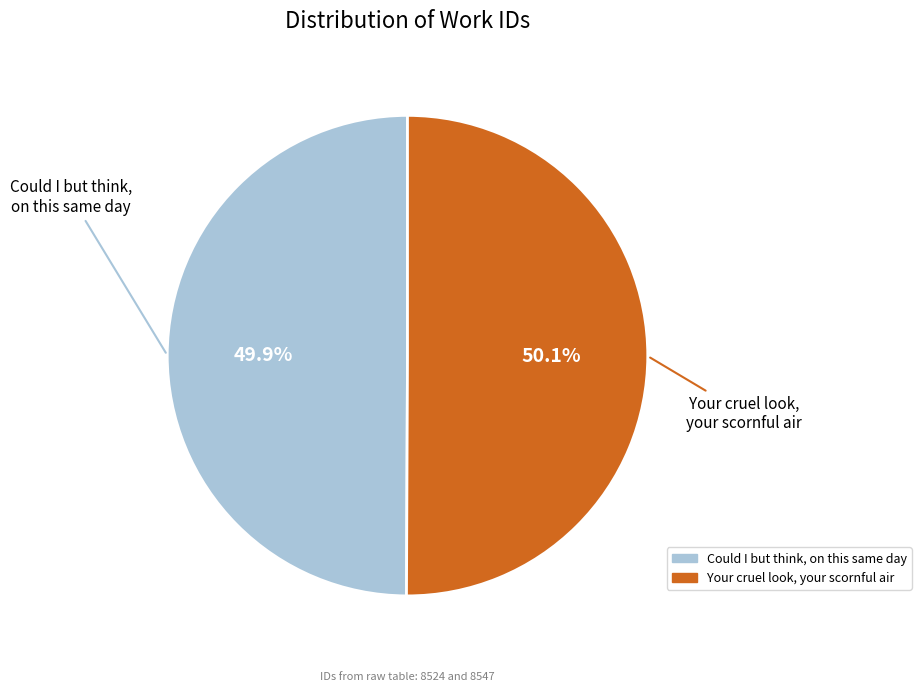

What percentage is the Your cruel look, your scornful air slice, to the nearest percent?

50%